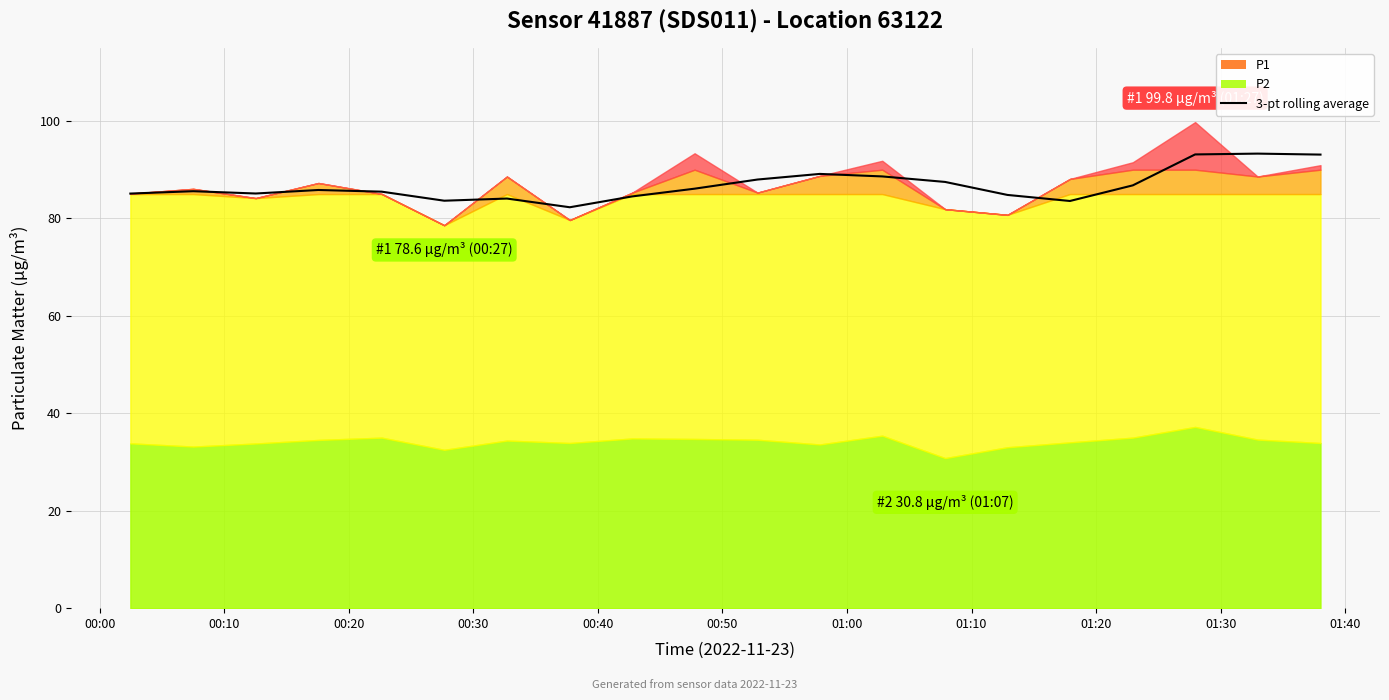

How many data points are less than 85?

6